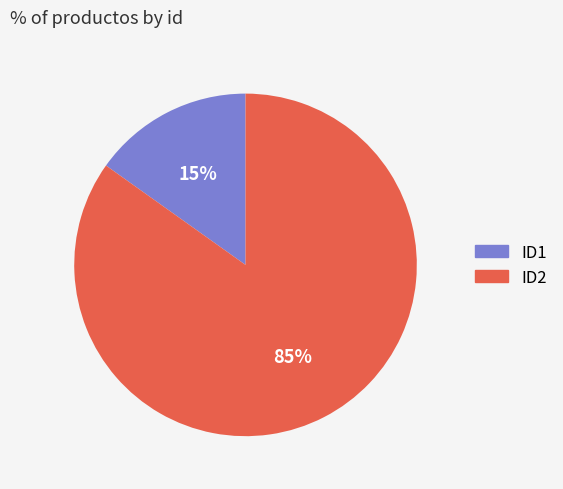

How many slices are in this pie chart?

2